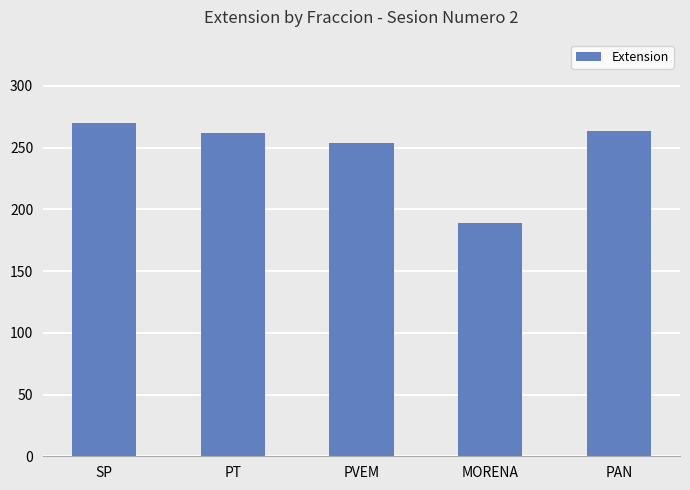

Approximately how many times larger is the value at PT compared to PAN?

1.0